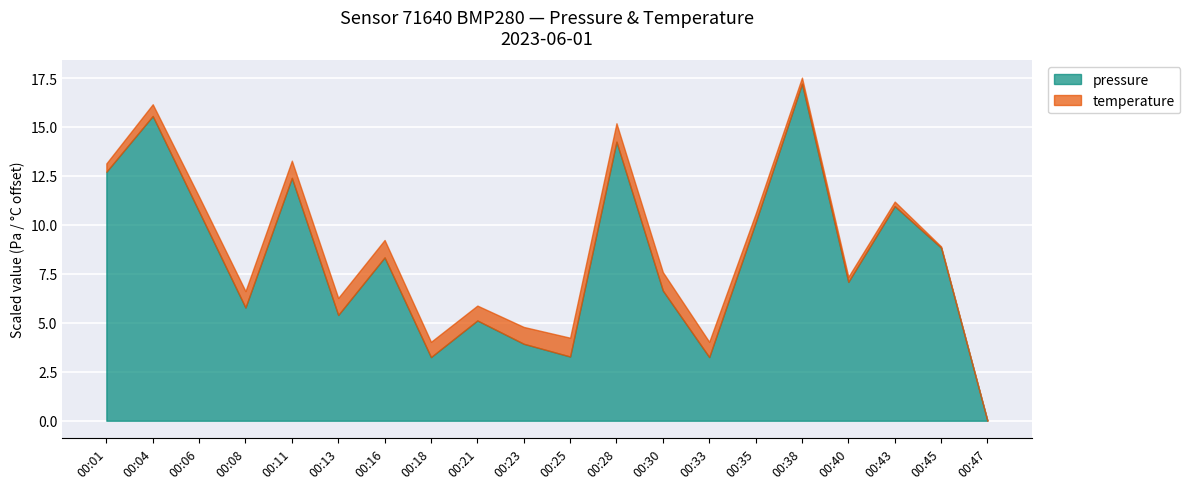

What is the average value of the pressure series?

8.2